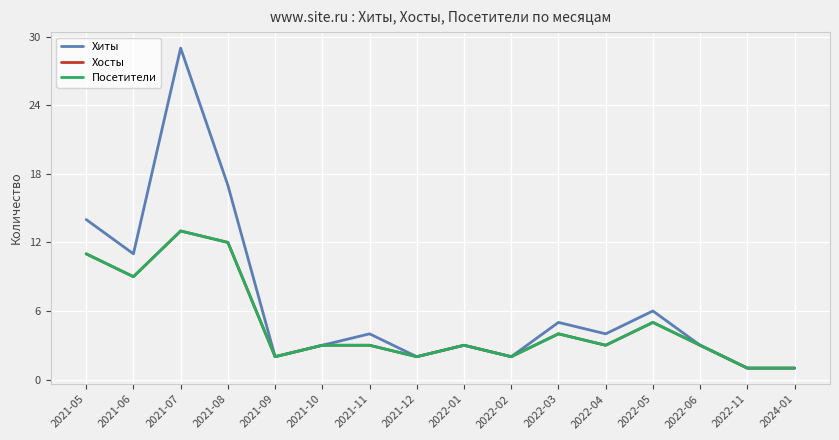

True or false: Посетители has more than 1 points higher than both neighbors.

True